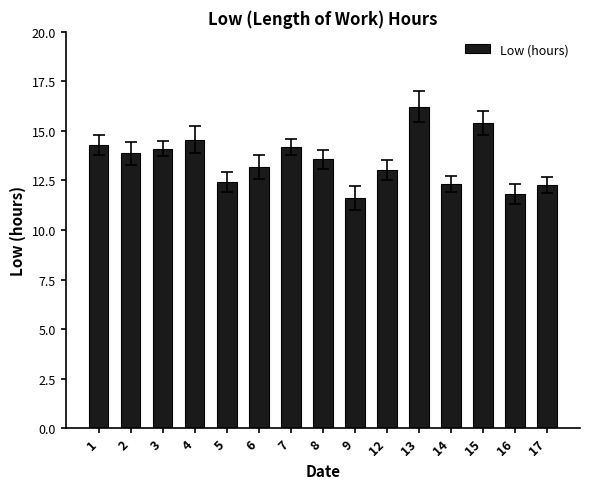

What is the sum of all values?

202.9